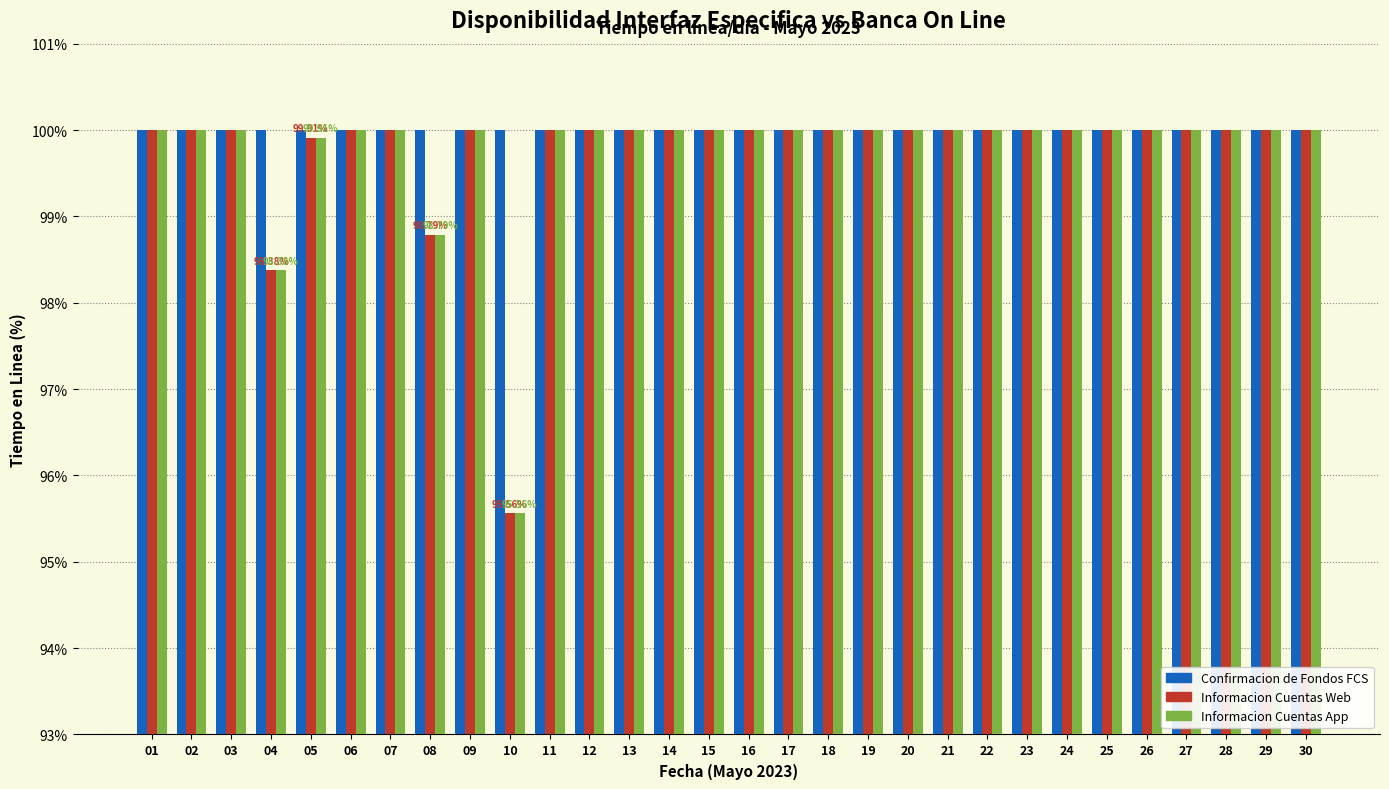

What is the total value across all series at 18?

300.0